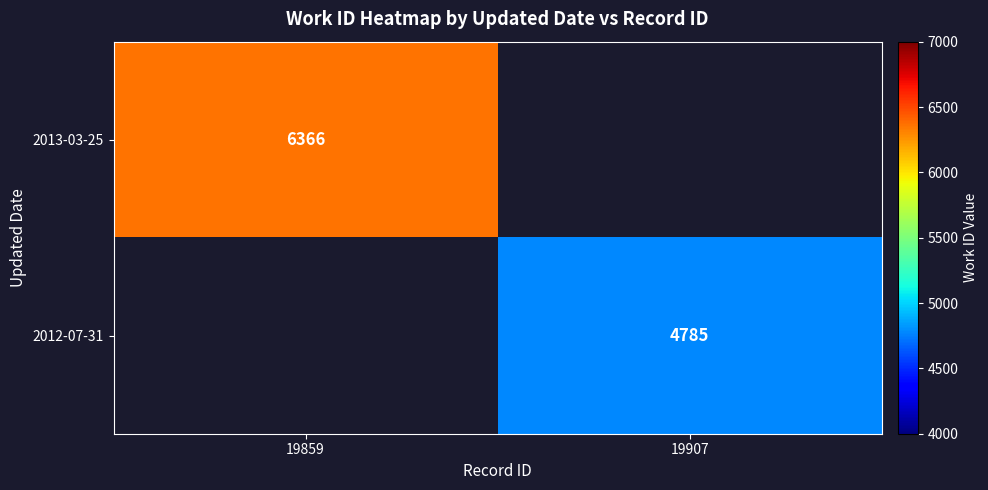

Count the number of categories in the chart.

2